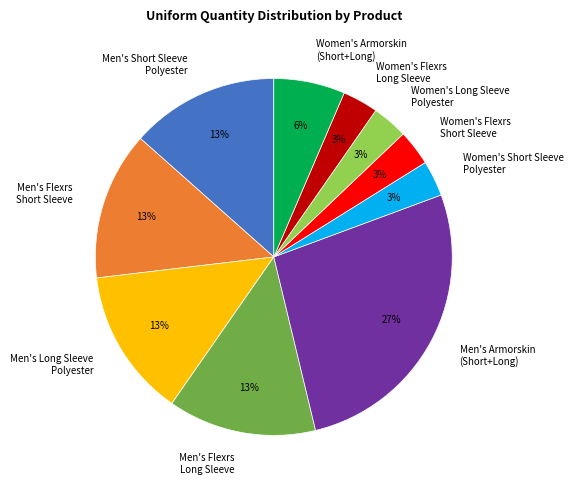

How many segments does this pie chart have?

10